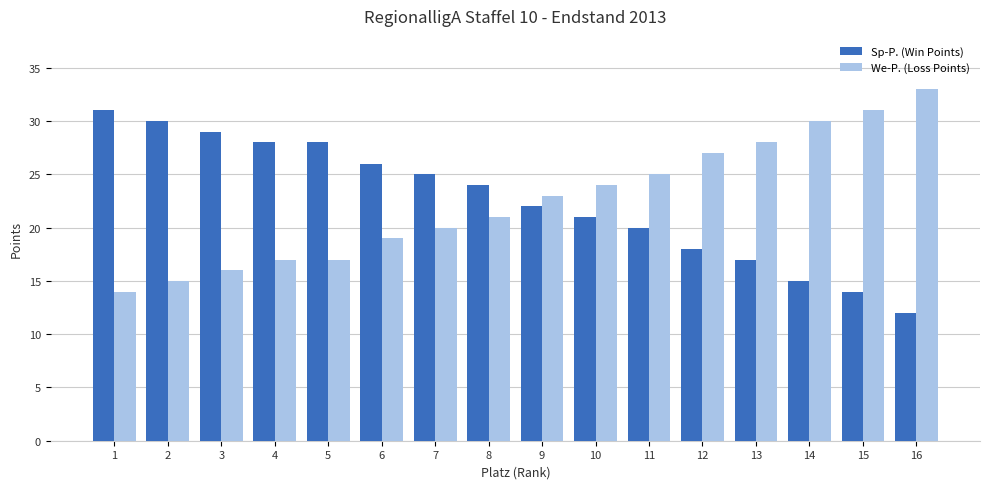

Rank the series at 1 from highest to lowest value.

Sp-P. (Win Points), We-P. (Loss Points)